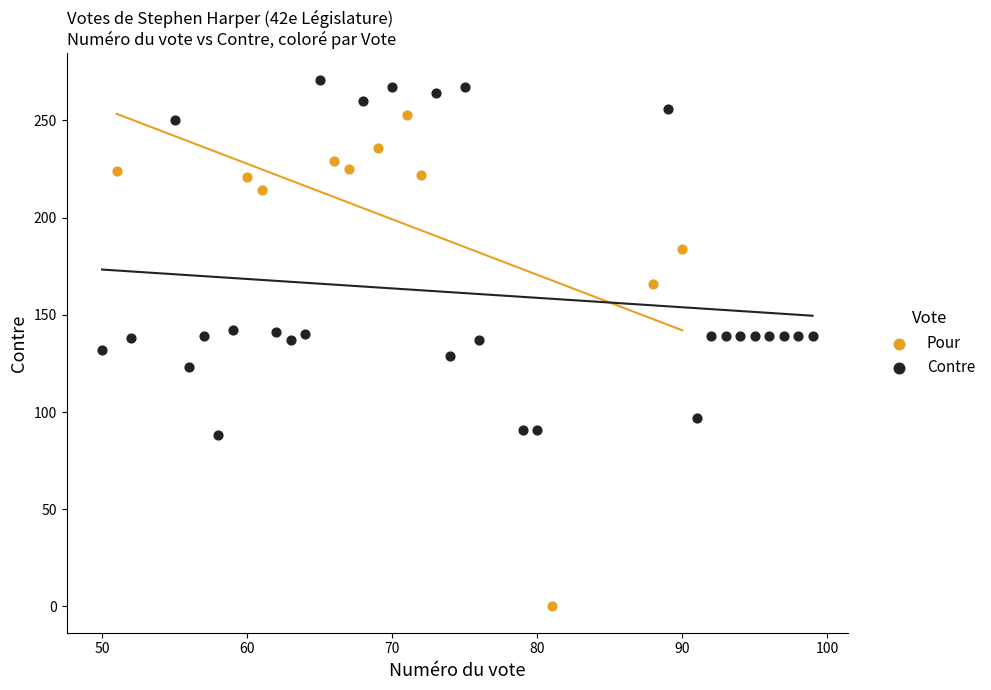

Which series reaches the minimum Y coordinate?

Pour